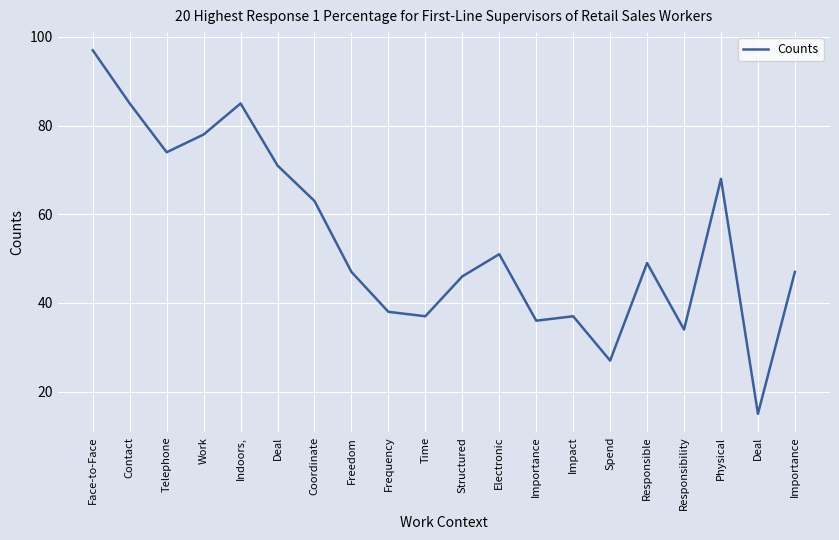

Does the chart display data point markers on the line(s)?

No